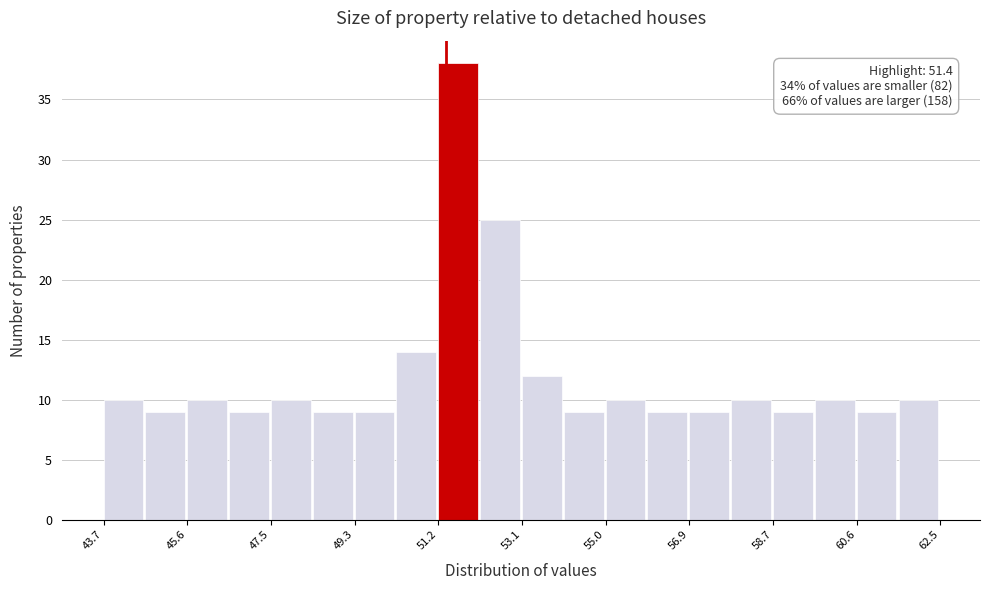

Over which range of the x-axis is the bar tallest?

51.22 to 52.16